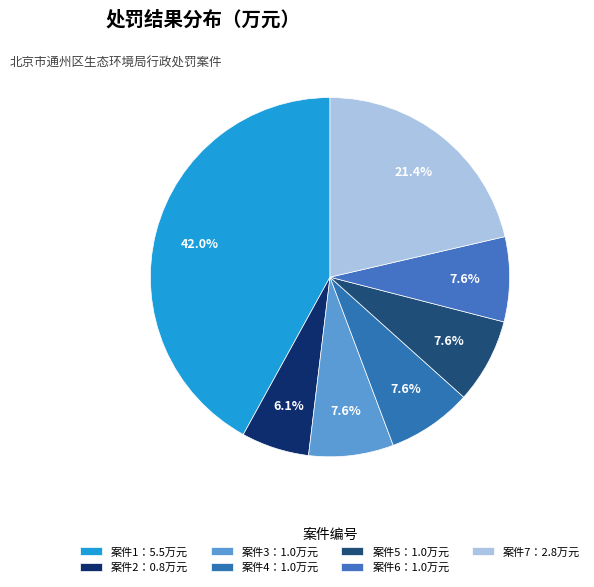

Which slice is the smallest?

2